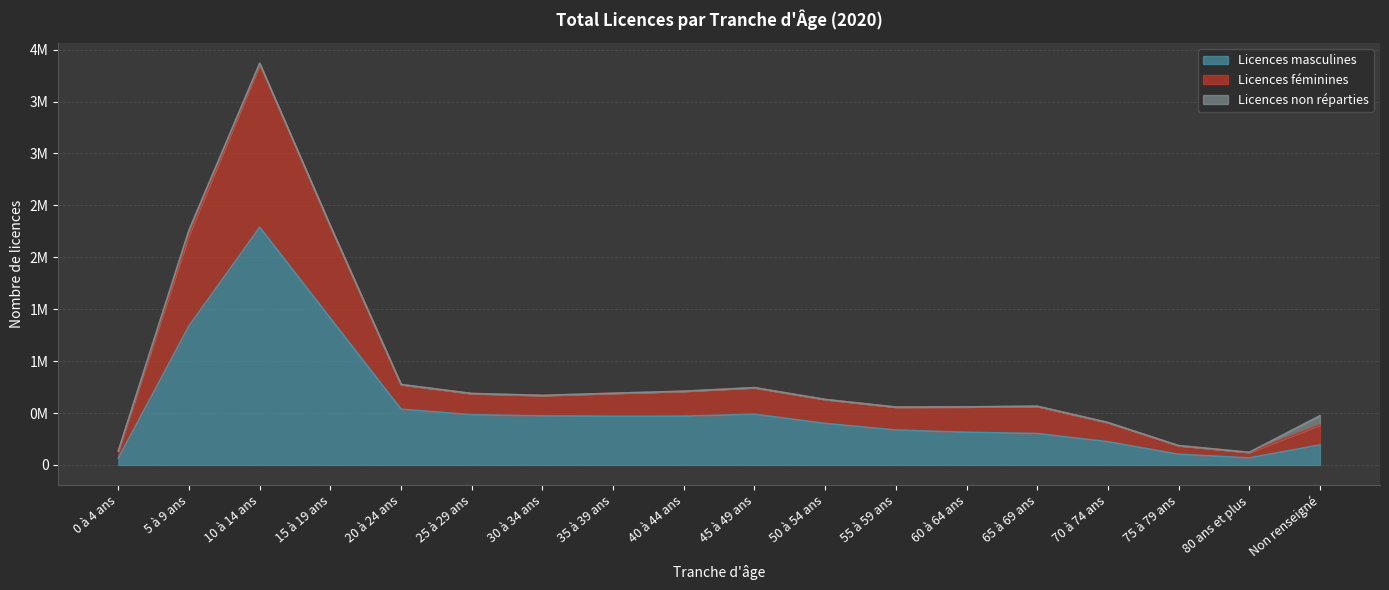

At which category is the sum across all series the highest?

10 à 14 ans